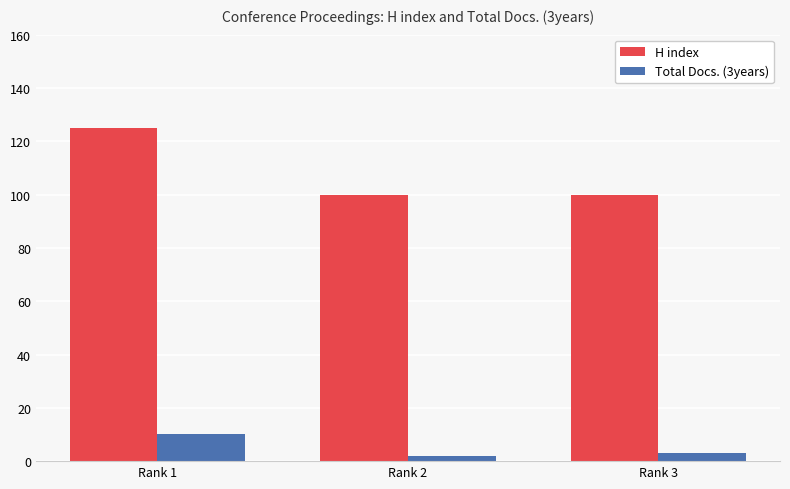

Reading left to right, list all the values displayed in this chart.

H index: Rank 1=125	Rank 2=100	Rank 3=100
Total Docs. (3years): Rank 1=10	Rank 2=2	Rank 3=3